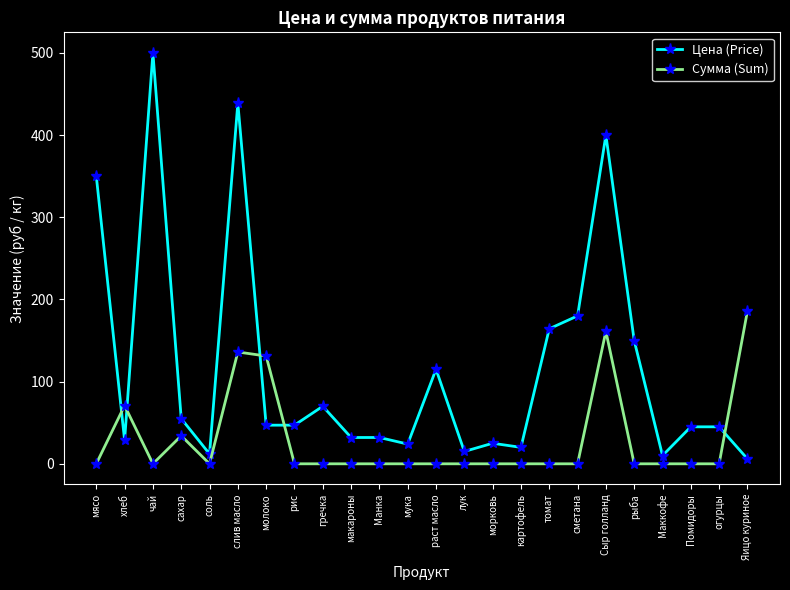

How many lines are shown in the chart?

2